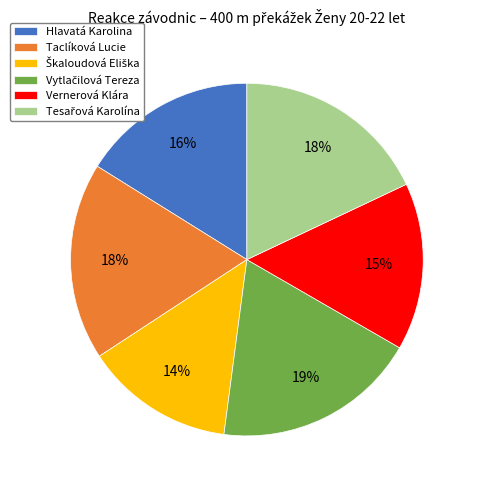

Combined, do Hlavatá Karolina and Vernerová Klára account for over 50%?

No